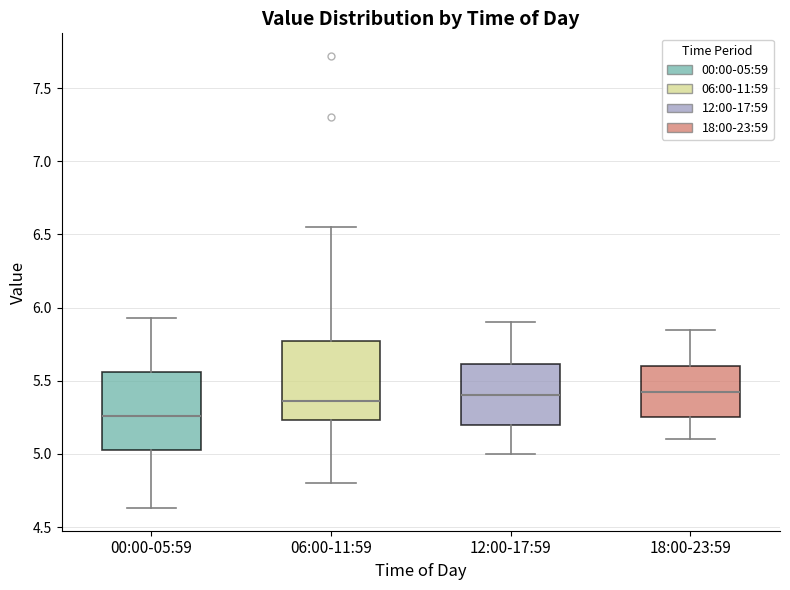

Which box has the lowest median line?

00:00-05:59